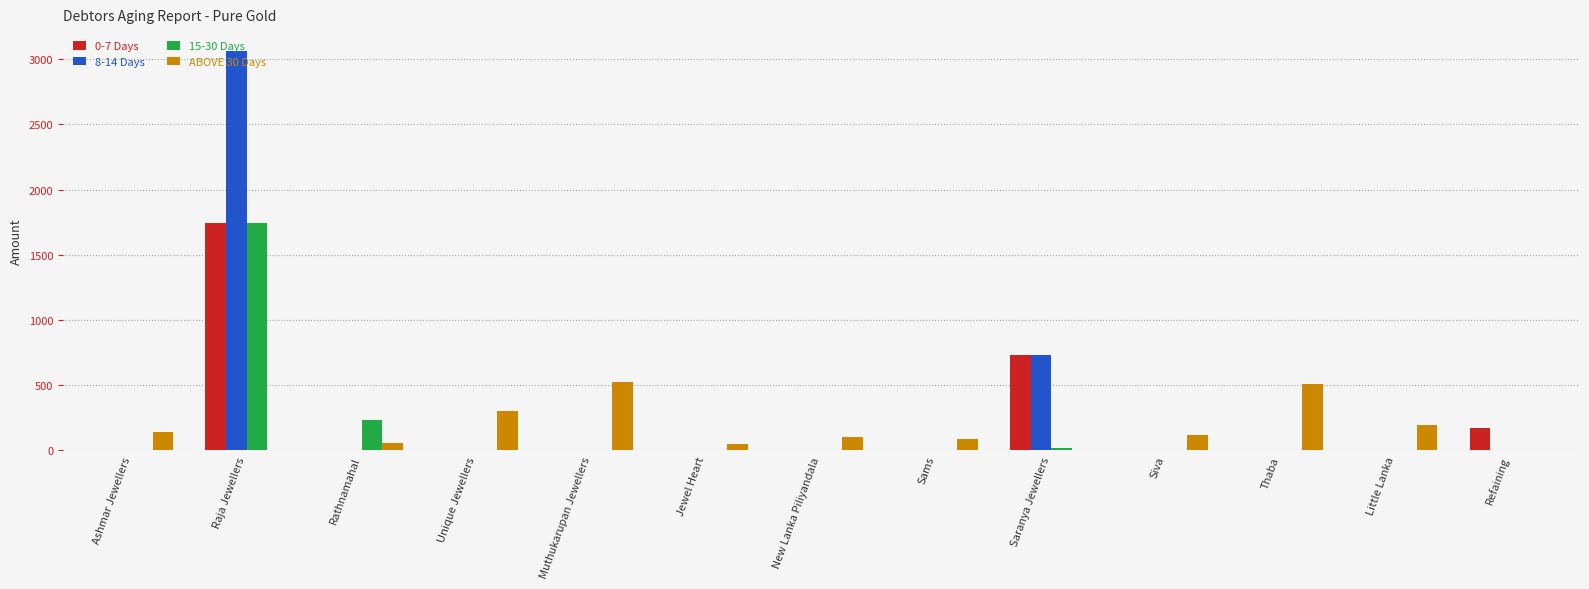

What are all the series names shown in the legend?

0-7 Days, 8-14 Days, 15-30 Days, ABOVE 30 Days